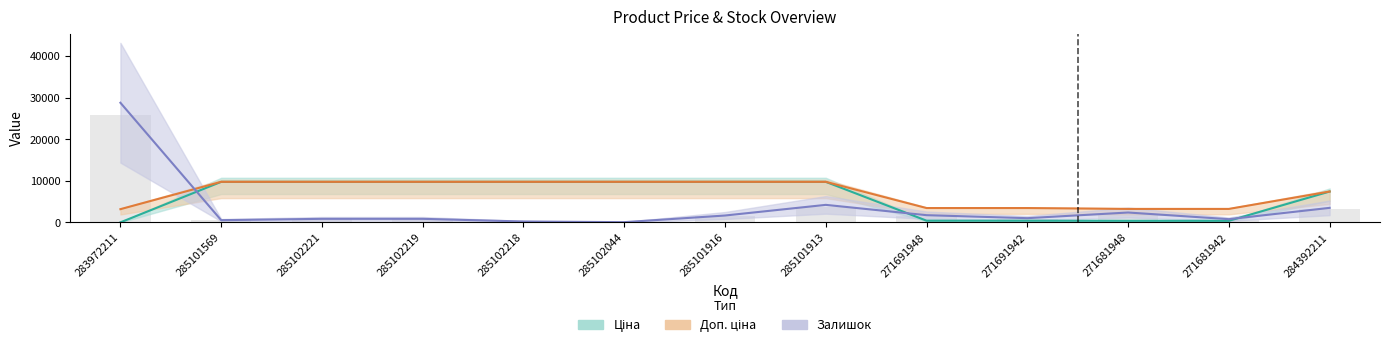

What is the difference between the Доп. ціна values at 284392211 and 271691942?

3970.5